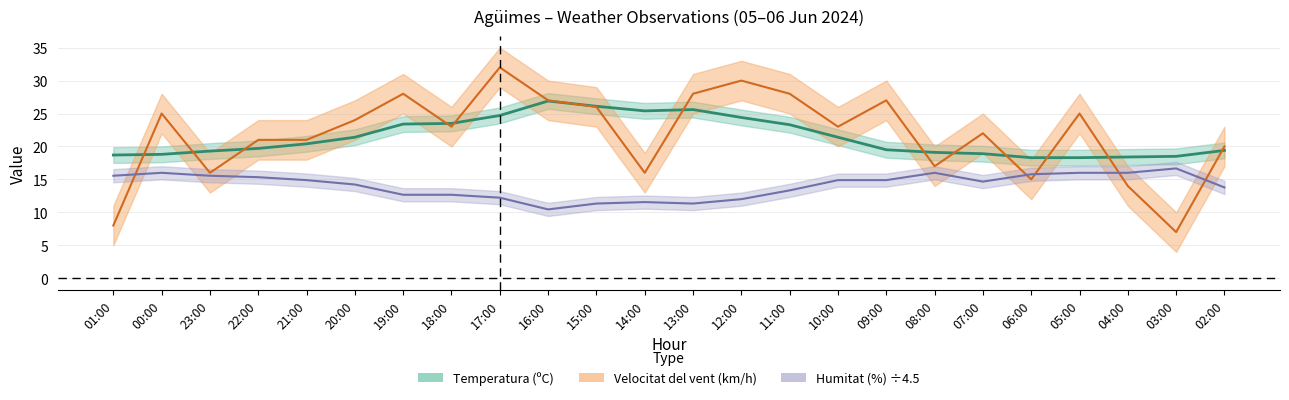

How many values in the Temperatura (ºC) series are below 20?

12